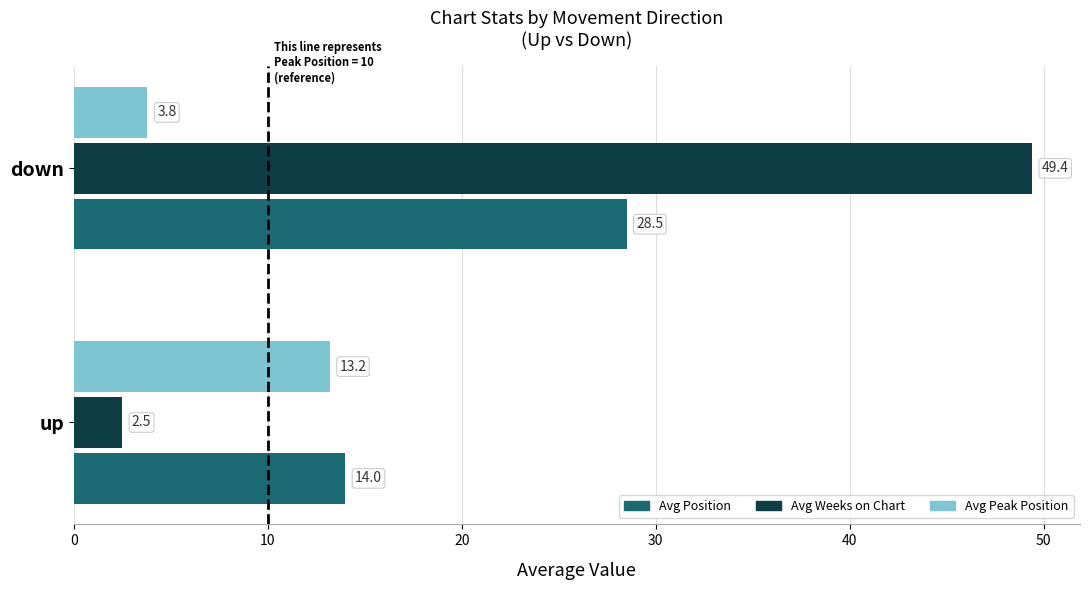

At which category is the sum across all series the highest?

down